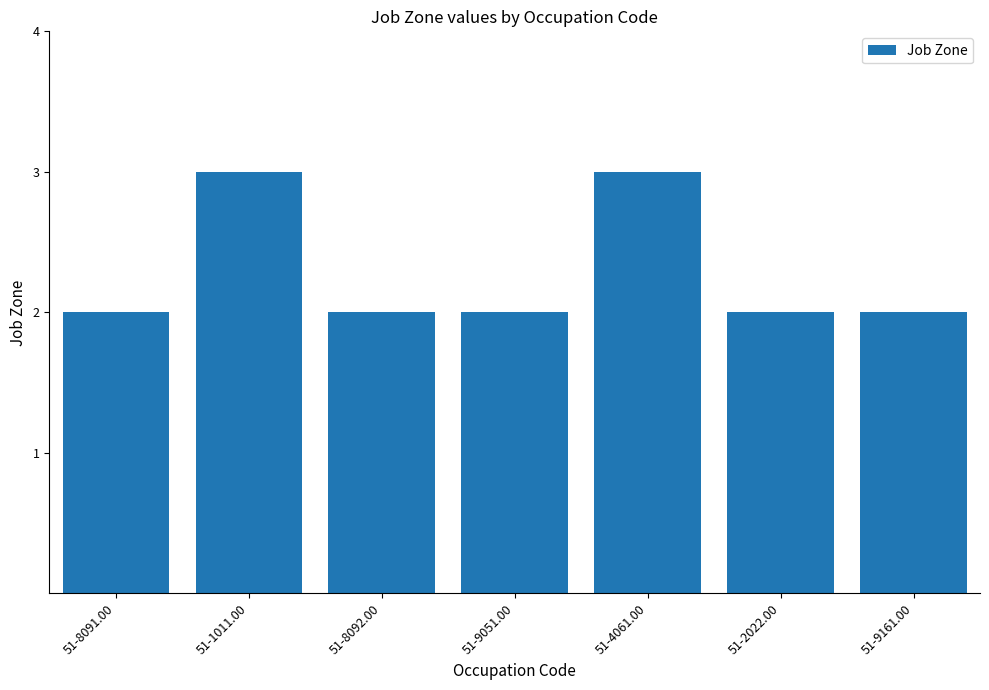

Reading left to right, extract all data points from this chart.

2	3	2	2	3	2	2